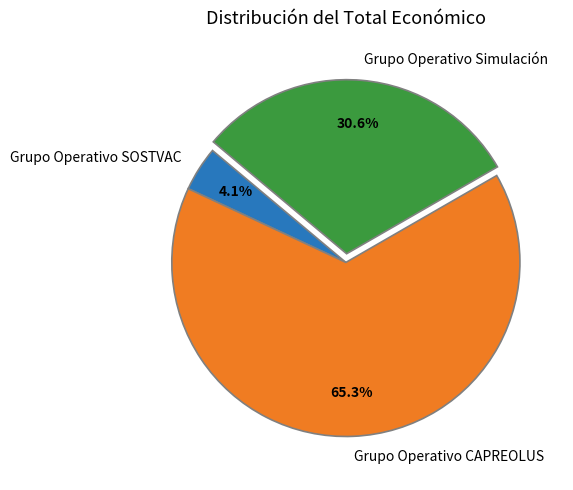

What percentage do Grupo Operativo CAPREOLUS and Grupo Operativo Simulación together represent?

95.9%